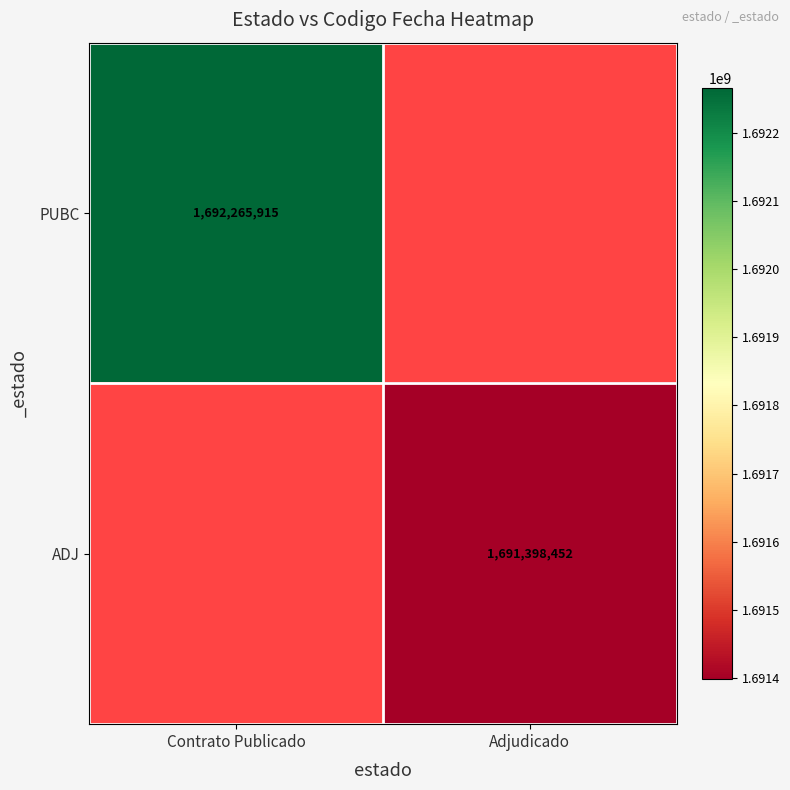

The value of ADJ at Adjudicado is 590443066.1. True or false?

False